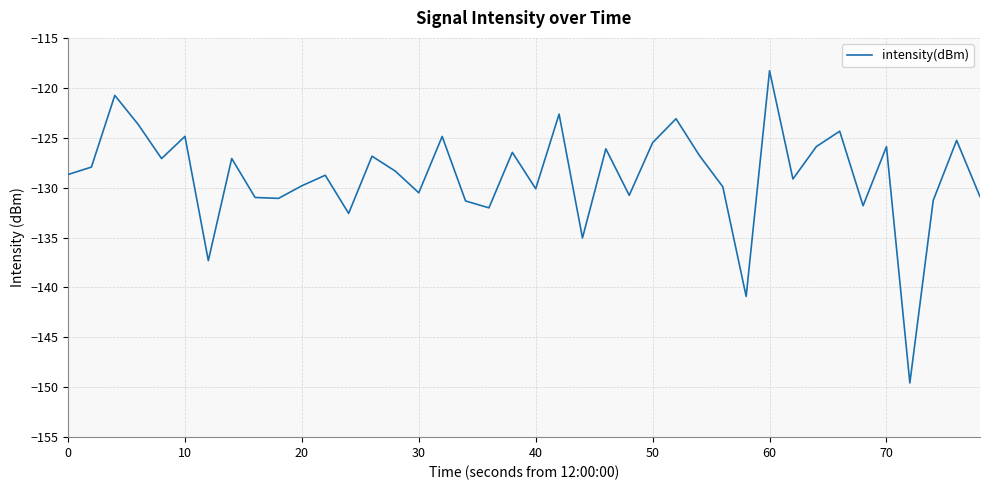

What is the greatest value displayed?

-118.3